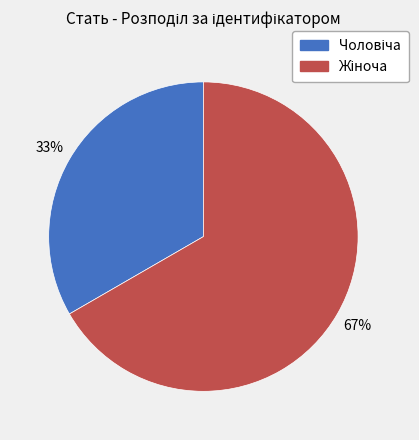

To the nearest percent, what is the average slice percentage?

50%